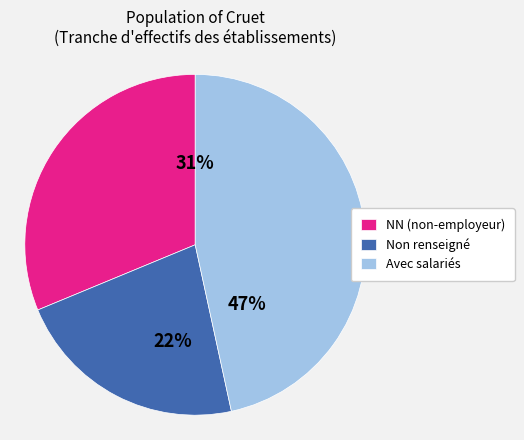

Rank the categories by value from highest to lowest.

Avec salariés, NN (non-employeur), Non renseigné